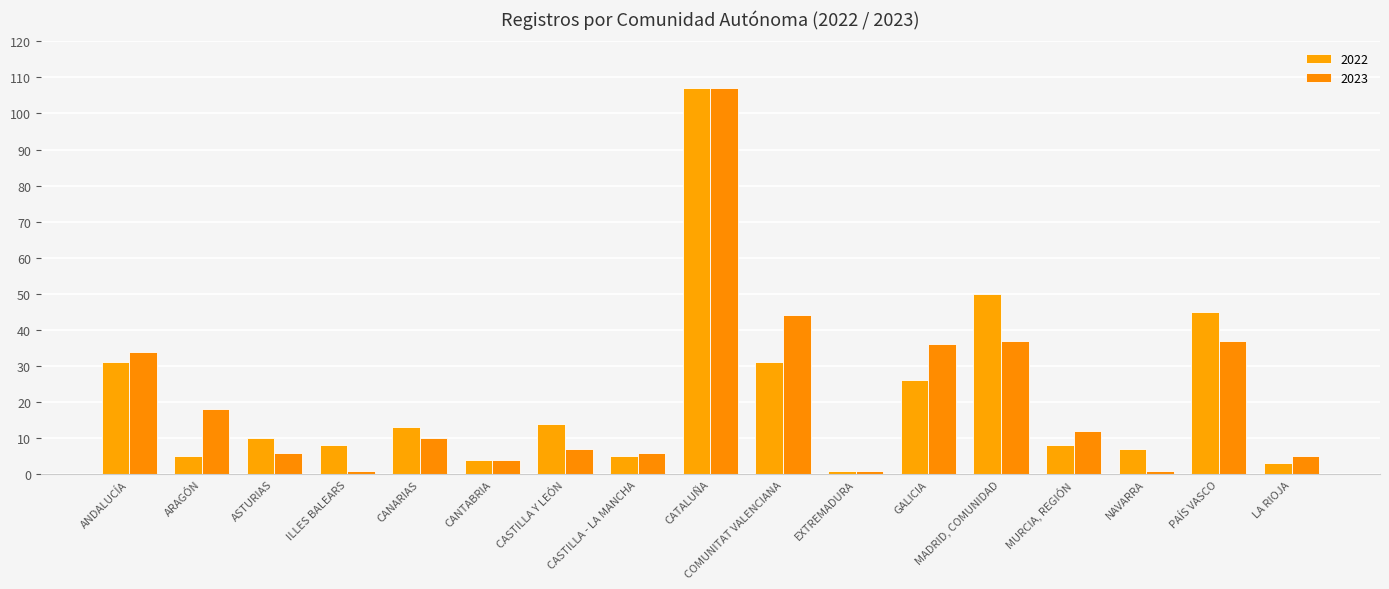

Is it true that 2022 equals 19 at CANARIAS?

False